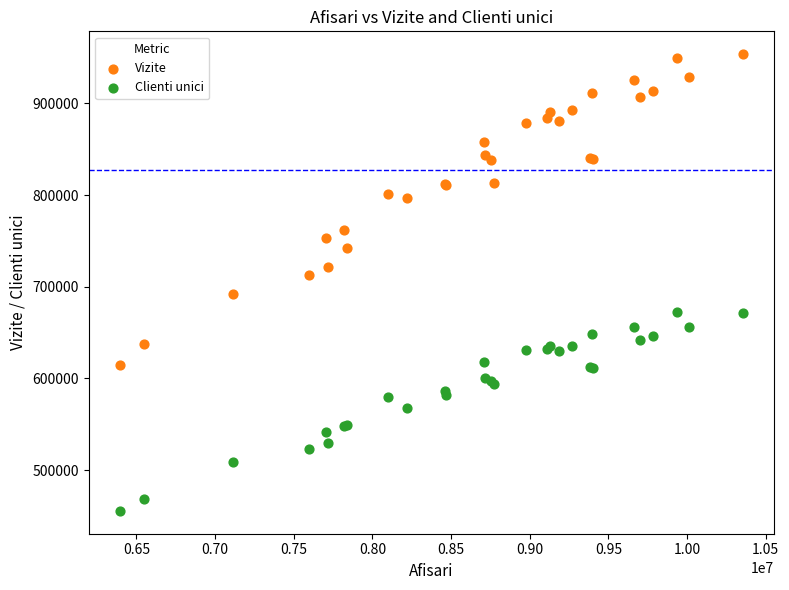

Which series reaches the minimum Y coordinate?

Clienti unici